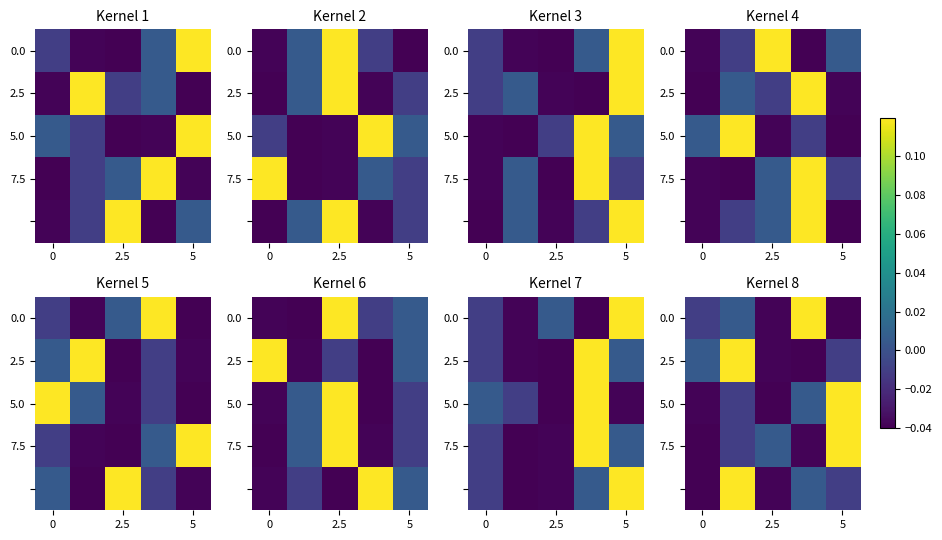

What value does the row_0 series have at 3?

0.1